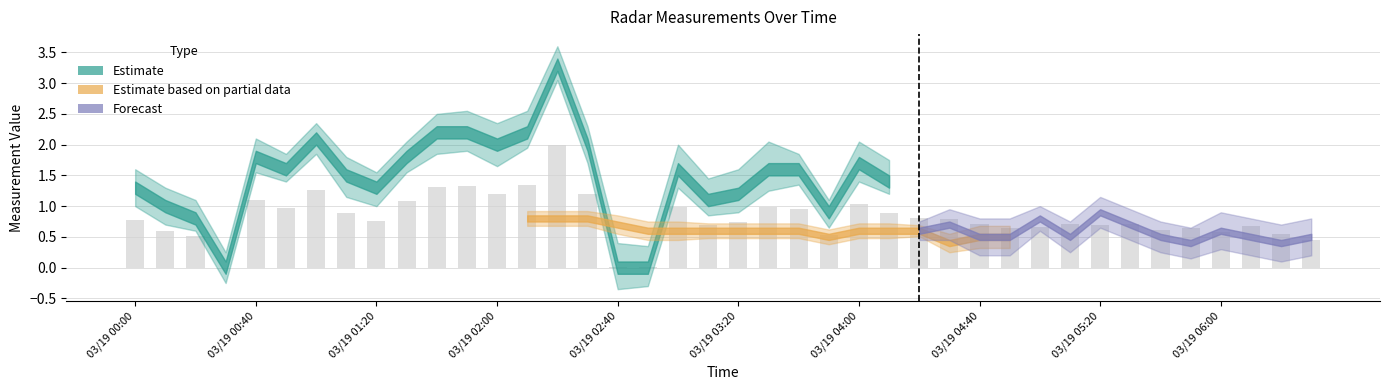

What is the greatest value displayed?

2.0